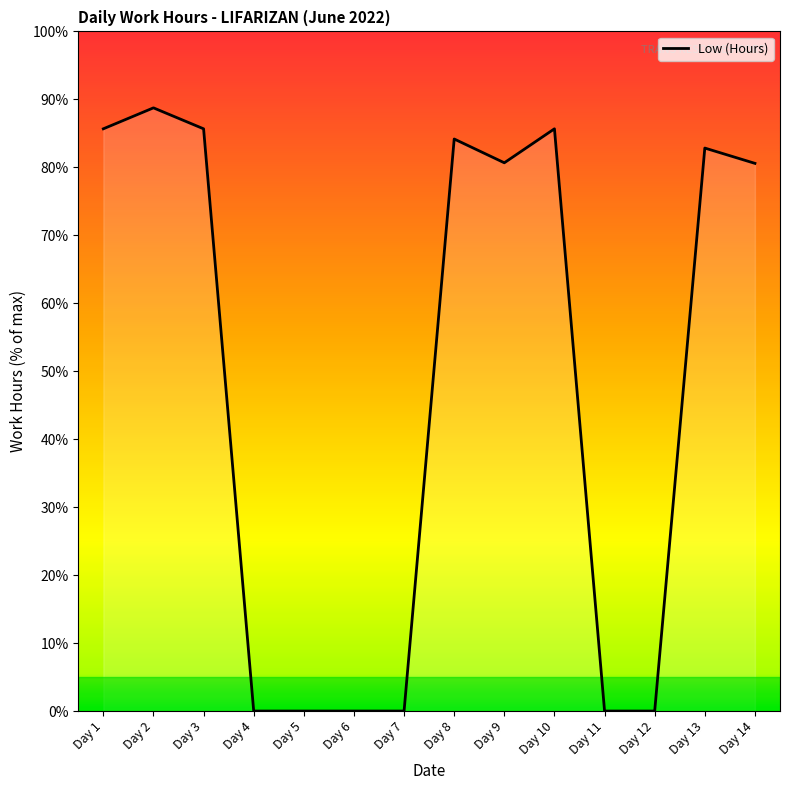

How many values are above zero?

8